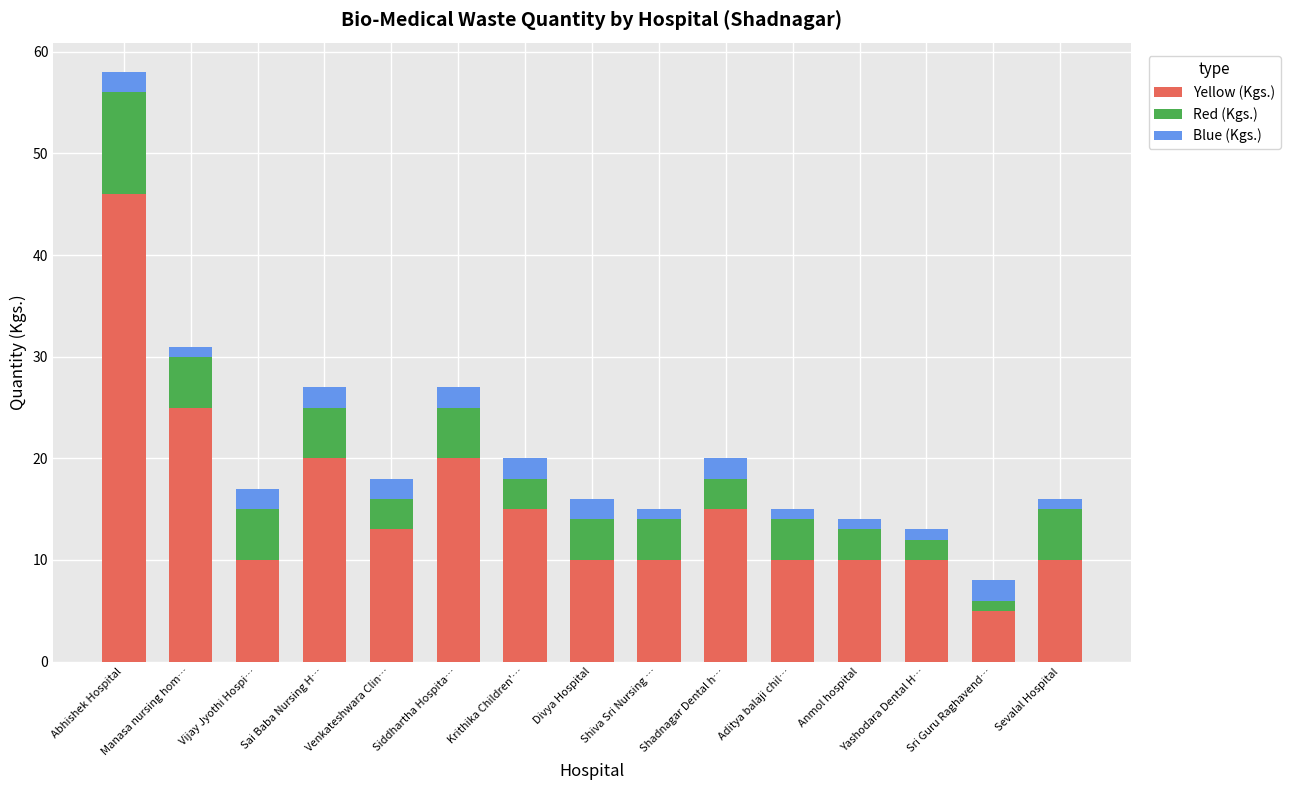

At which category is the sum across all series the highest?

Abhishek Hospital